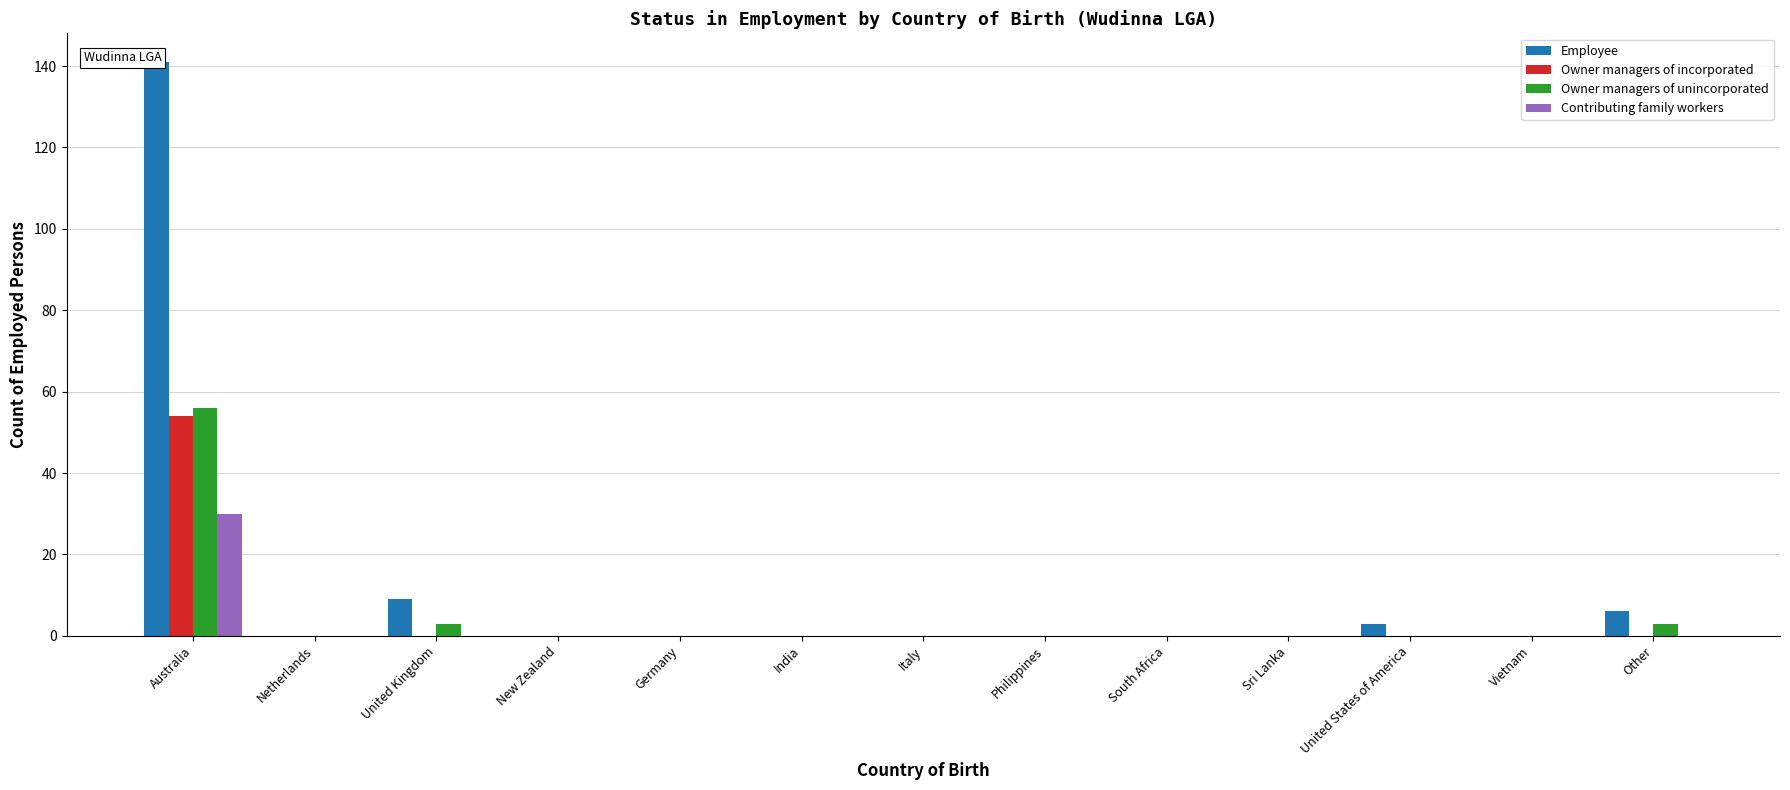

How many bars are there in each group?

4